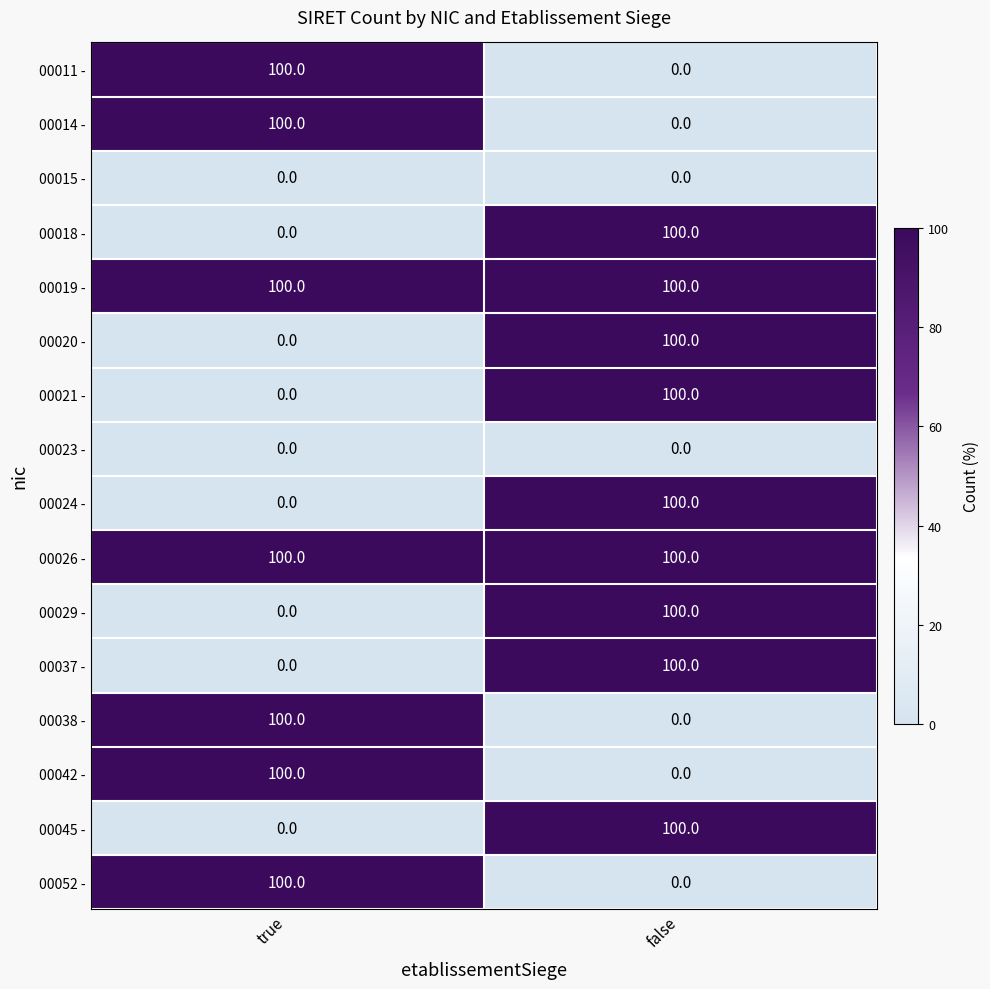

What is the difference between the 00024 - values at false and true?

100